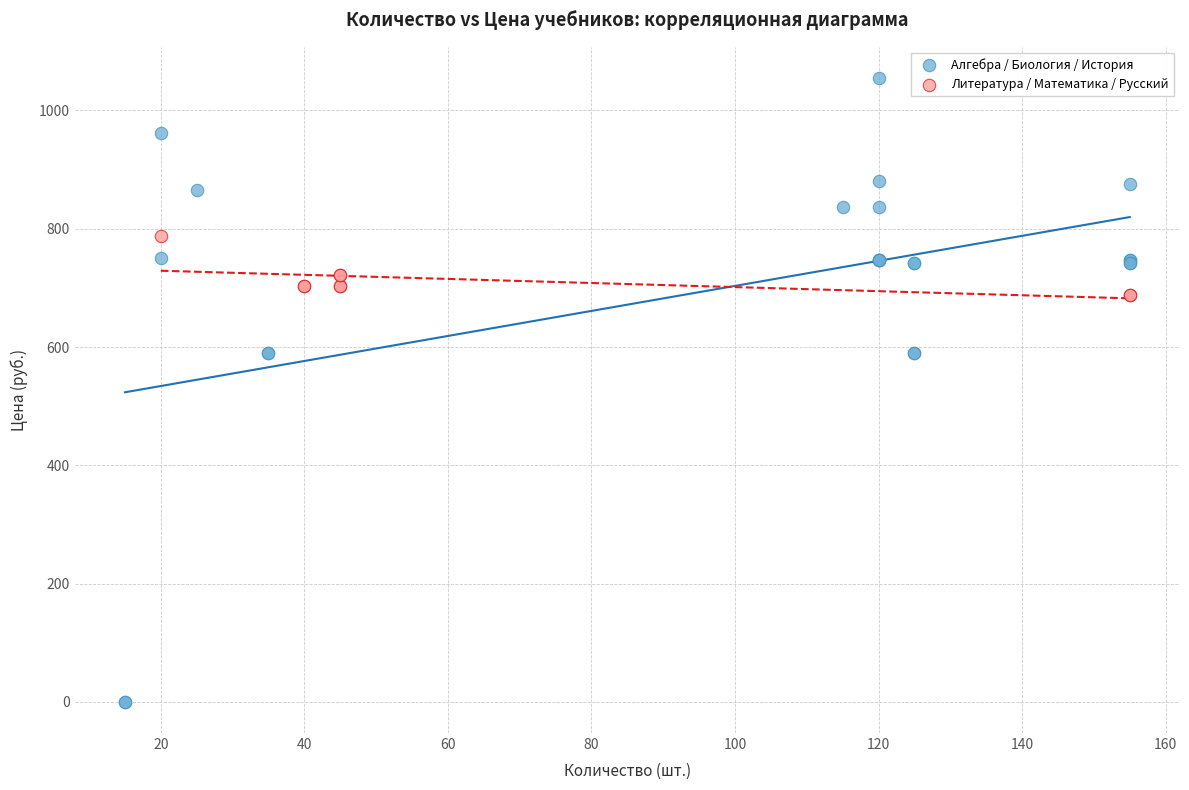

Which series has the largest Y range (max minus min)?

Алгебра / Биология / История